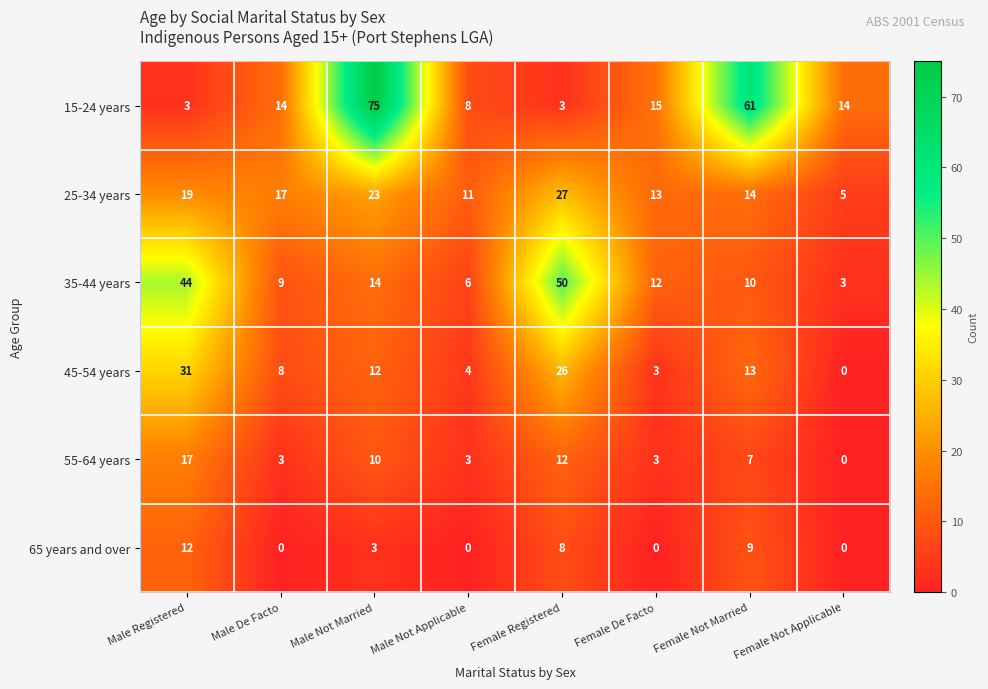

At which category is the sum across all series the highest?

Male Not Married